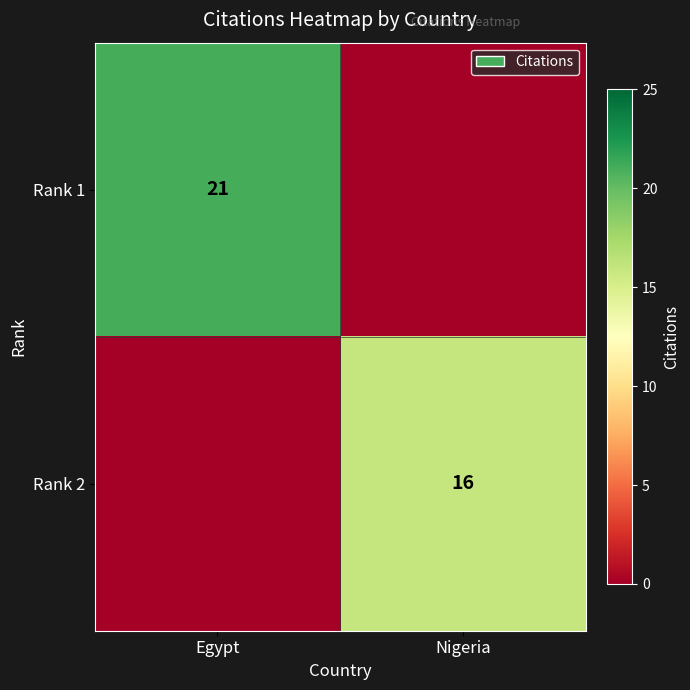

What is the total value across all series at Nigeria?

16